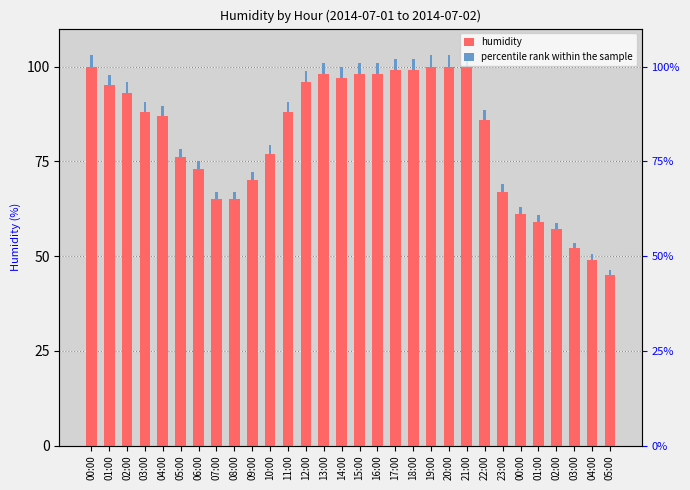

At which category is the sum across all series the highest?

00:00